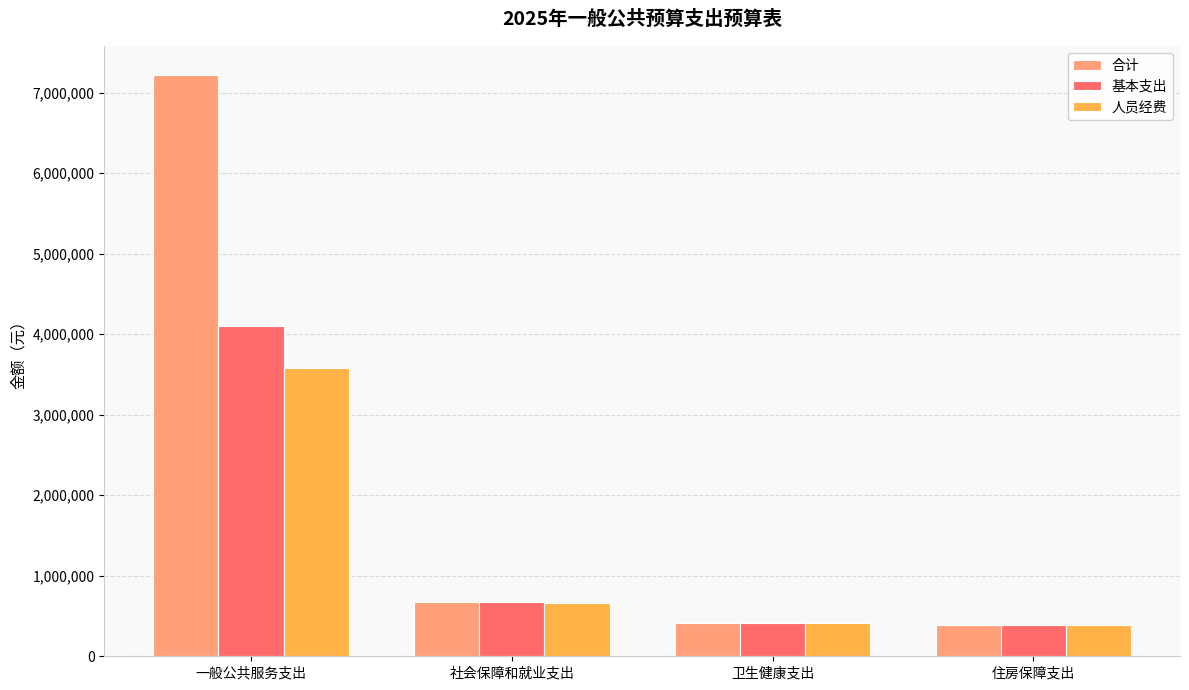

Is it true that 人员经费 equals 665900.0 at 社会保障和就业支出?

True